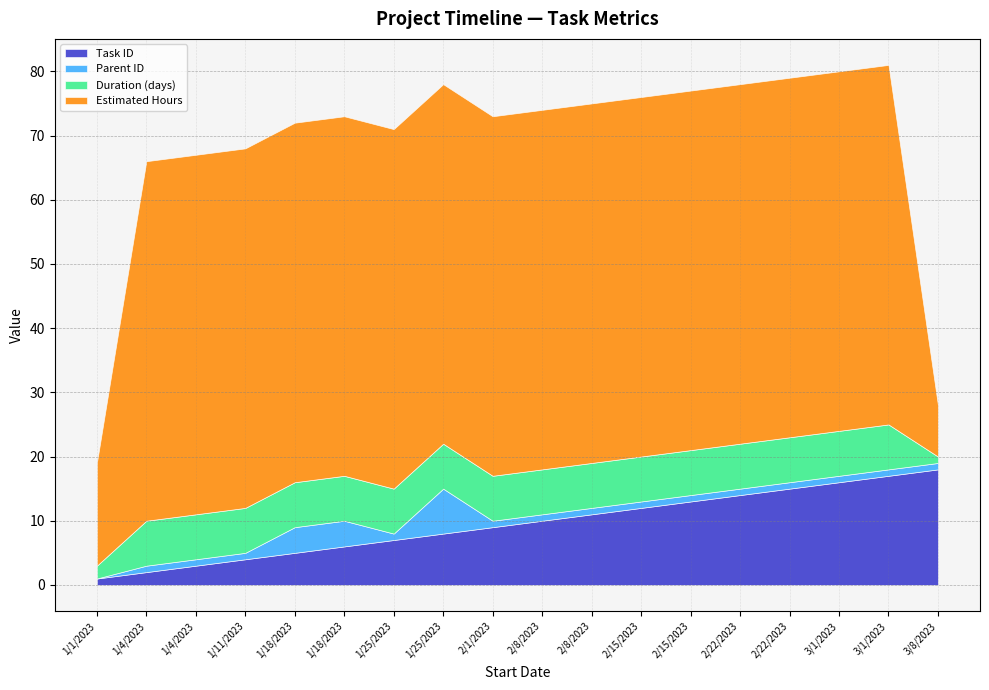

What is the greatest value displayed?

56